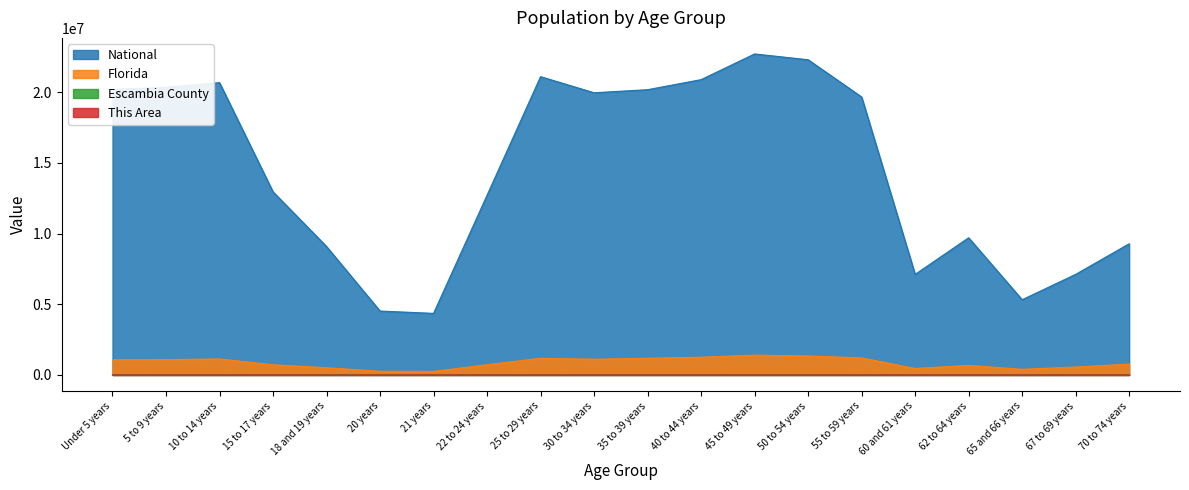

What are all the series names shown in the legend?

National, Florida, Escambia County, This Area